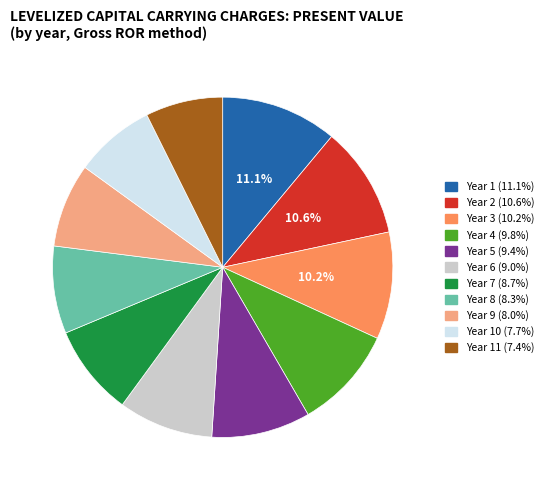

Does any single category account for the majority?

No